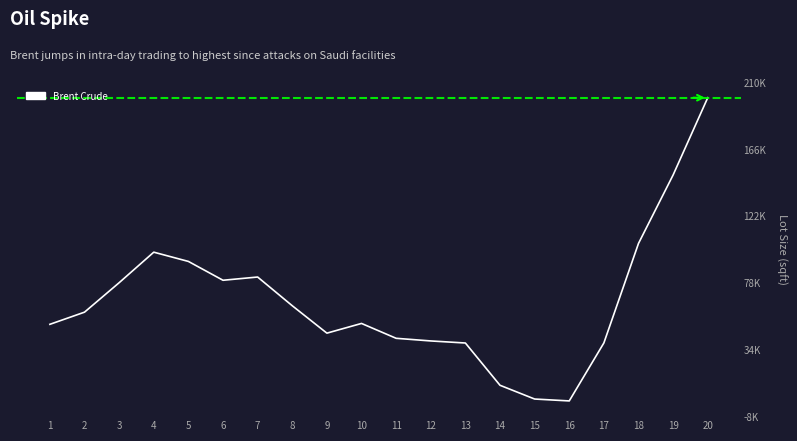

Does the chart display data point markers on the line(s)?

No